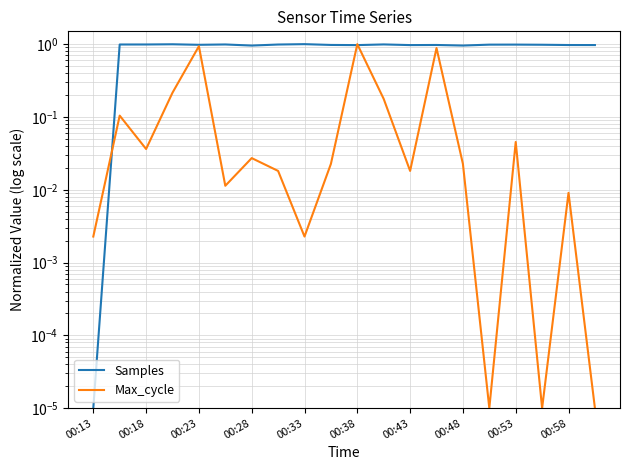

Is it true that Samples equals 0.5 at 00:48?

False